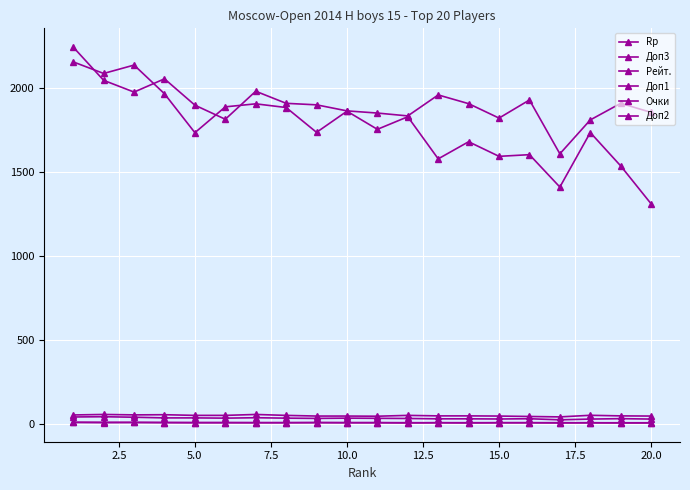

How many lines are shown in the chart?

6